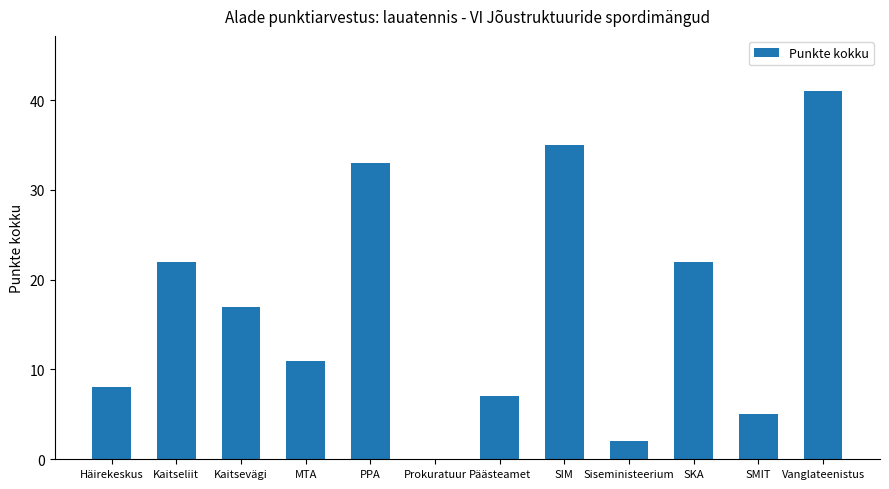

The value at SMIT is 5. True or false?

True